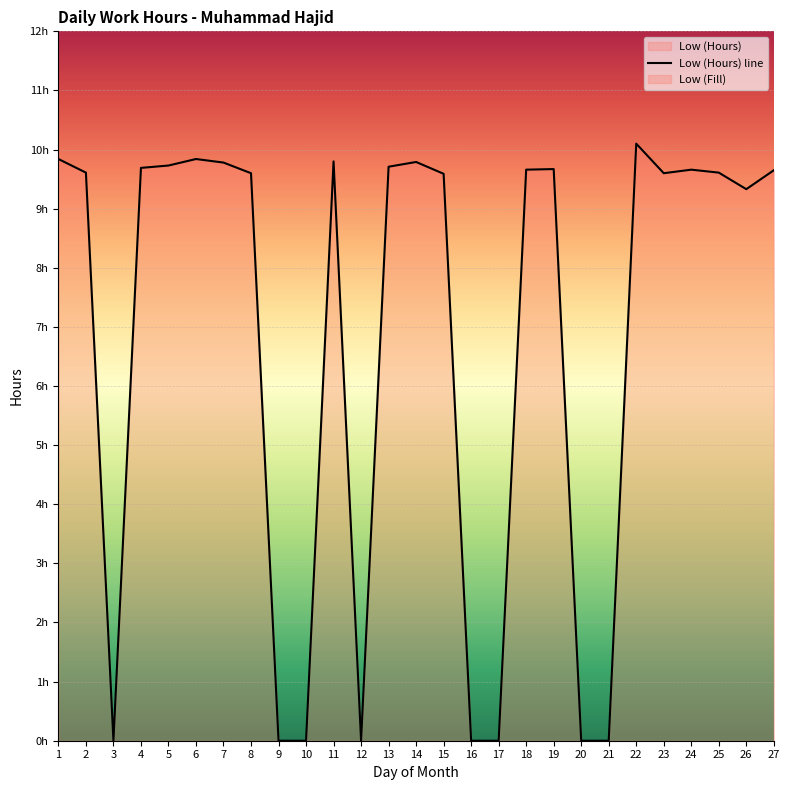

Reading left to right, list all the values displayed in this chart.

9.8	9.6	0.0	9.7	9.7	9.8	9.8	9.6	0.0	0.0	9.8	0.0	9.7	9.8	9.6	0.0	0.0	9.7	9.7	0.0	0.0	10.1	9.6	9.7	9.6	9.3	9.7